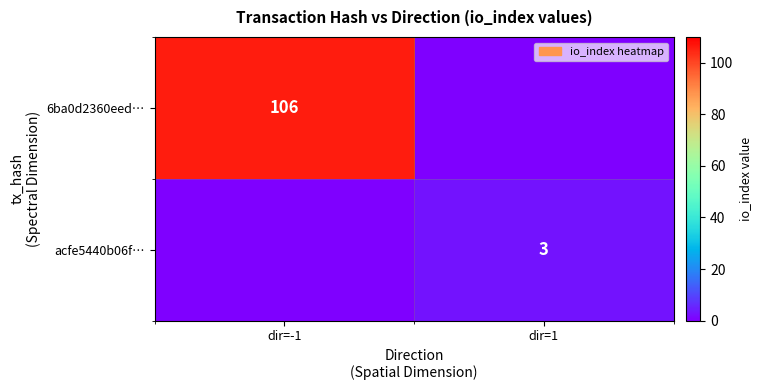

What is the total value across all series at dir=1?

3